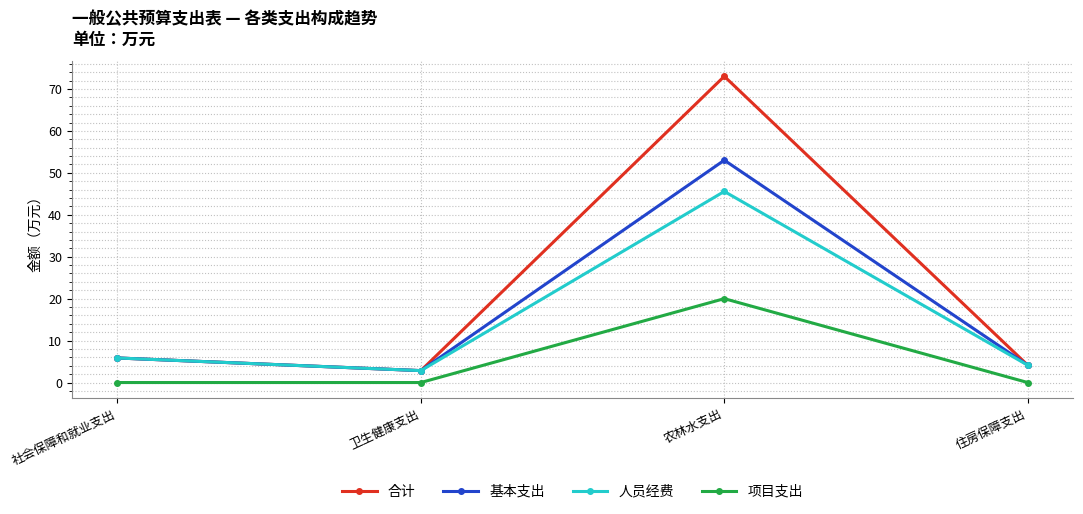

Does the chart have visible grid lines?

Yes